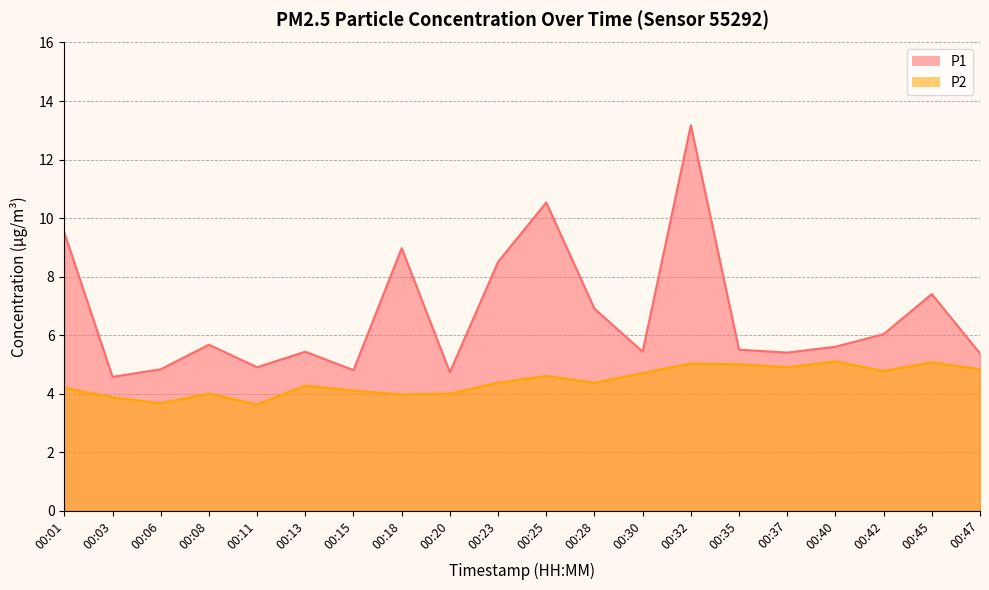

Rank the series by their average value, from lowest to highest.

P2, P1